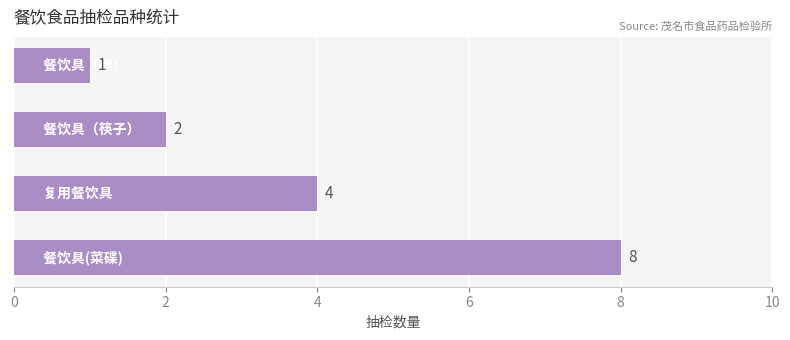

How many values are between 2 and 8?

3